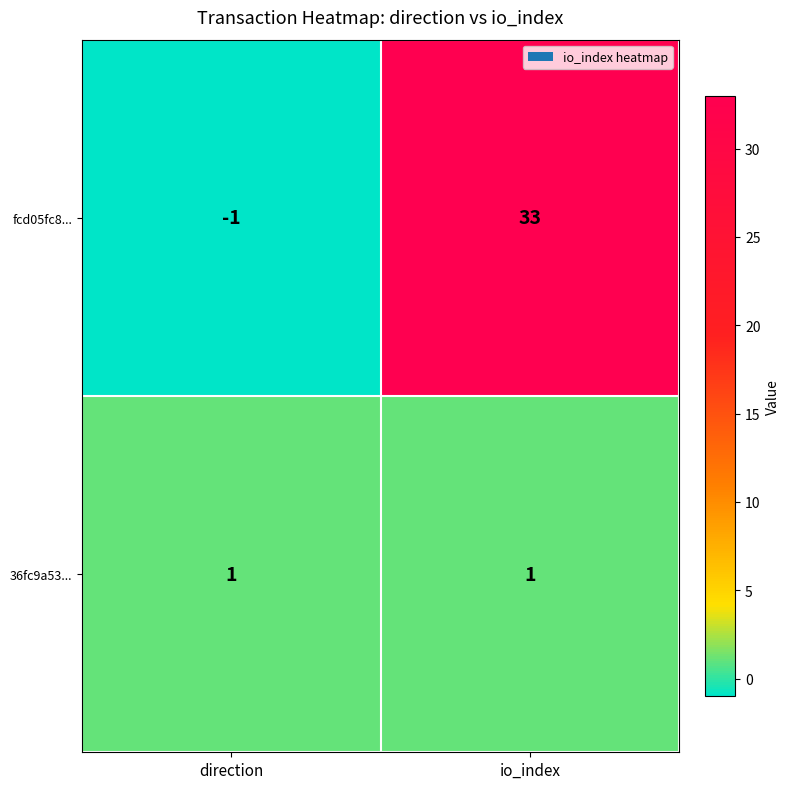

How many values in fcd05fc8... are above zero?

1